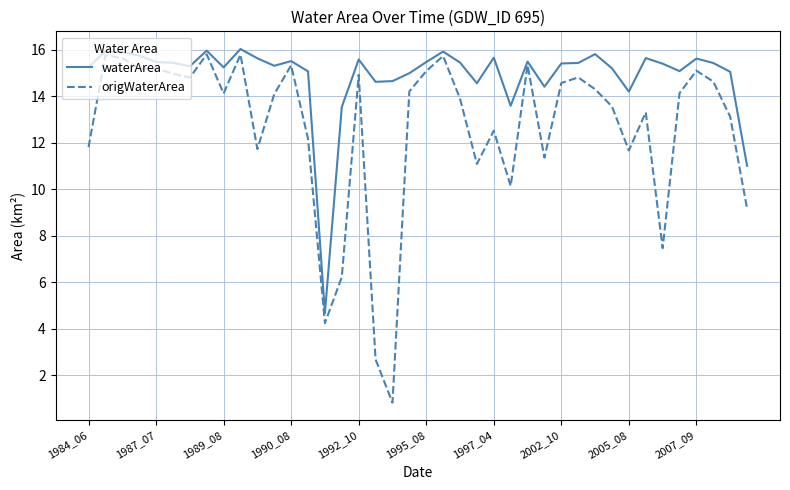

Which series has the largest range (max minus min)?

origWaterArea